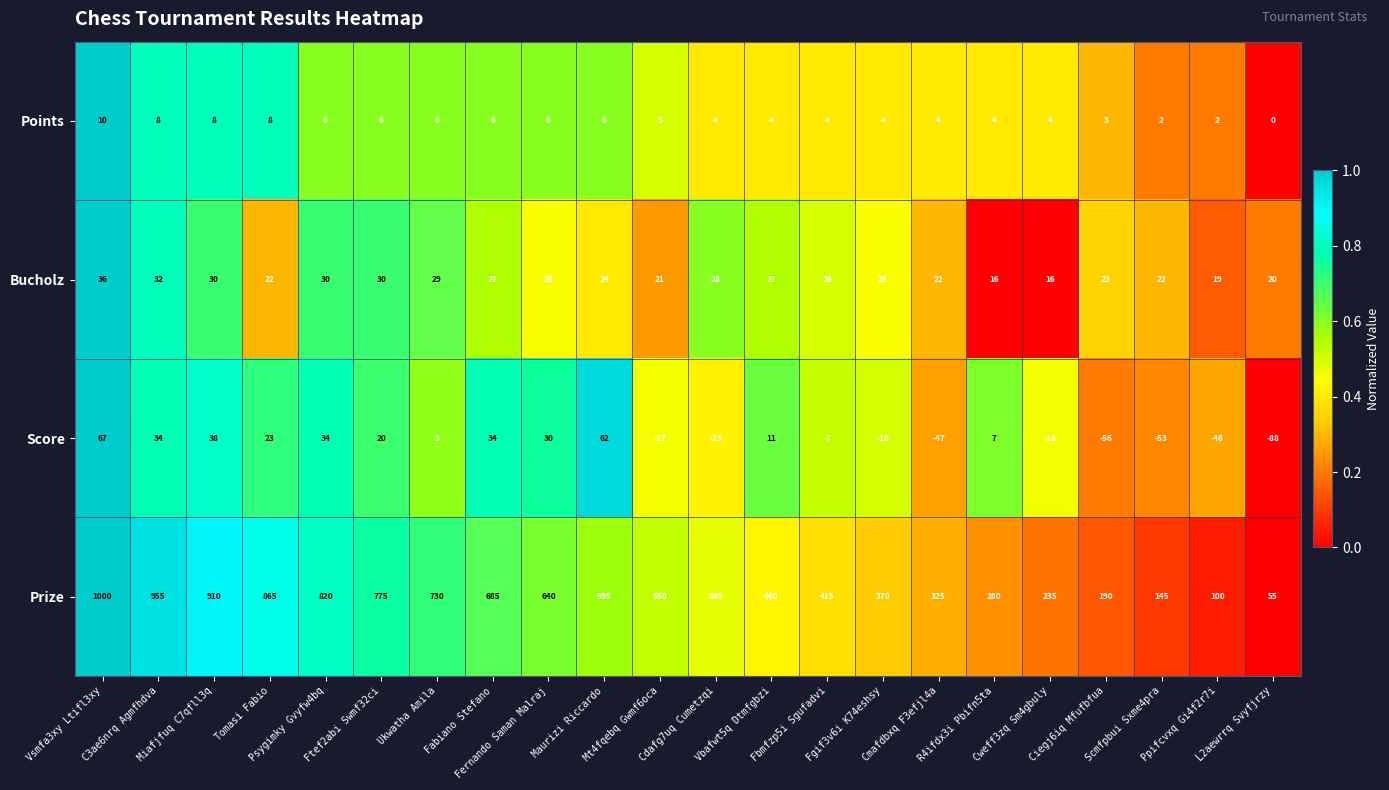

Which series has the largest total across all categories?

Prize